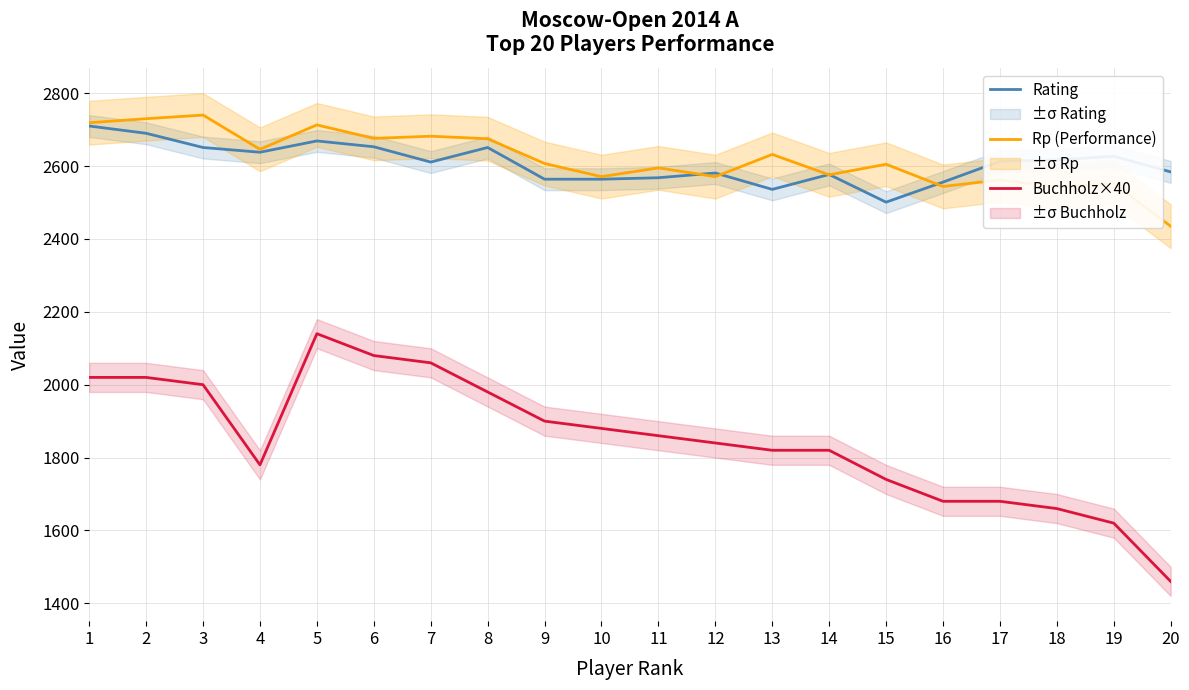

What is the total value across all series at 2?

7440